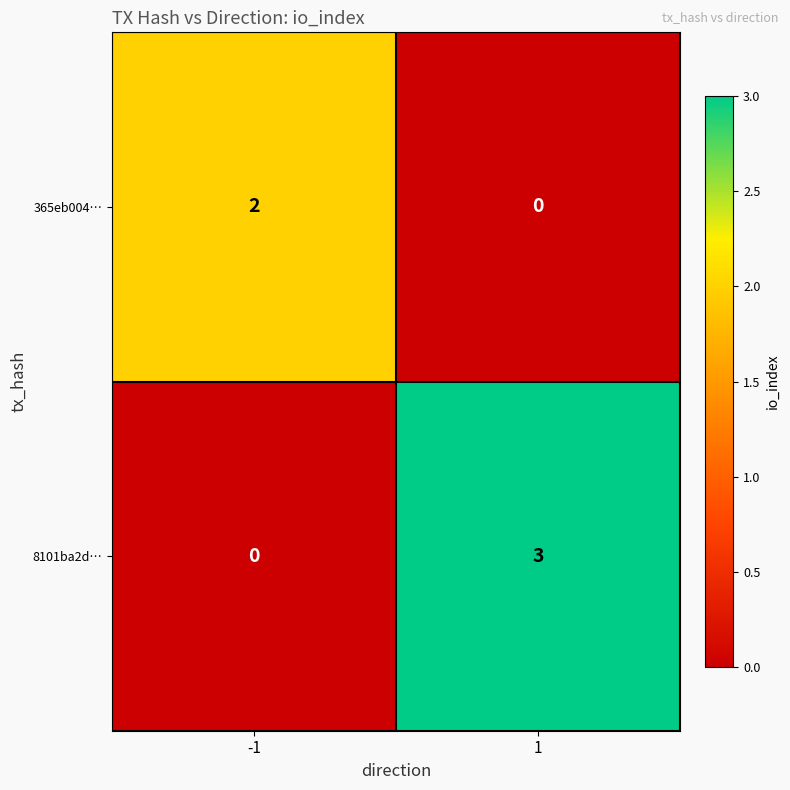

Between -1 and 1, which series saw the biggest shift?

8101ba2d…